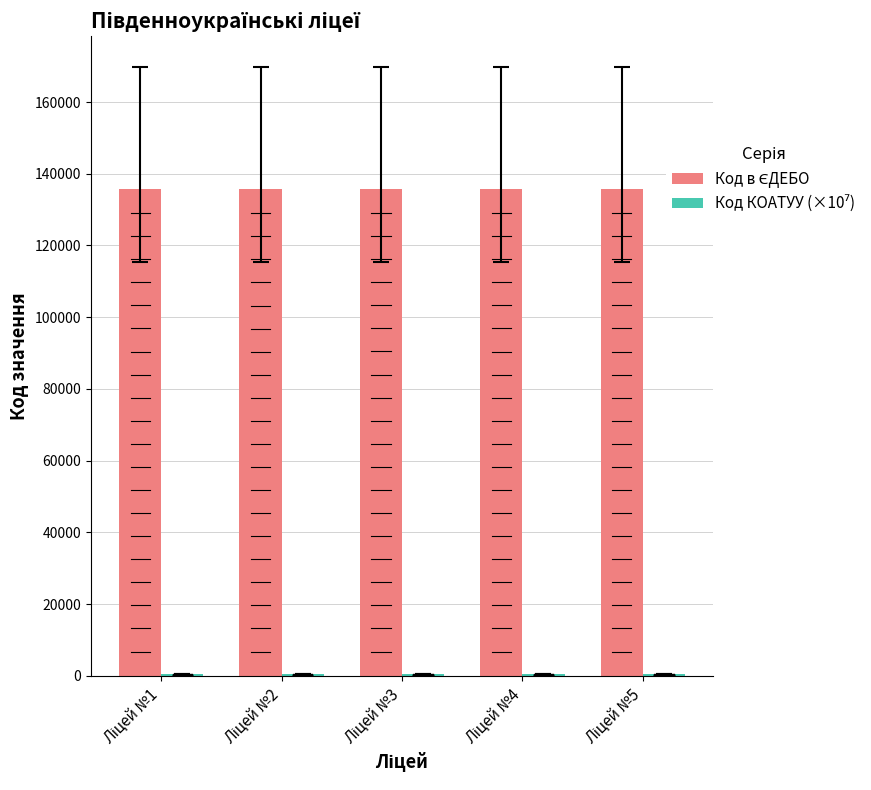

Rank the series by their maximum value, from highest to lowest.

Код в ЄДЕБО, Код КОАТУУ (×10⁷)